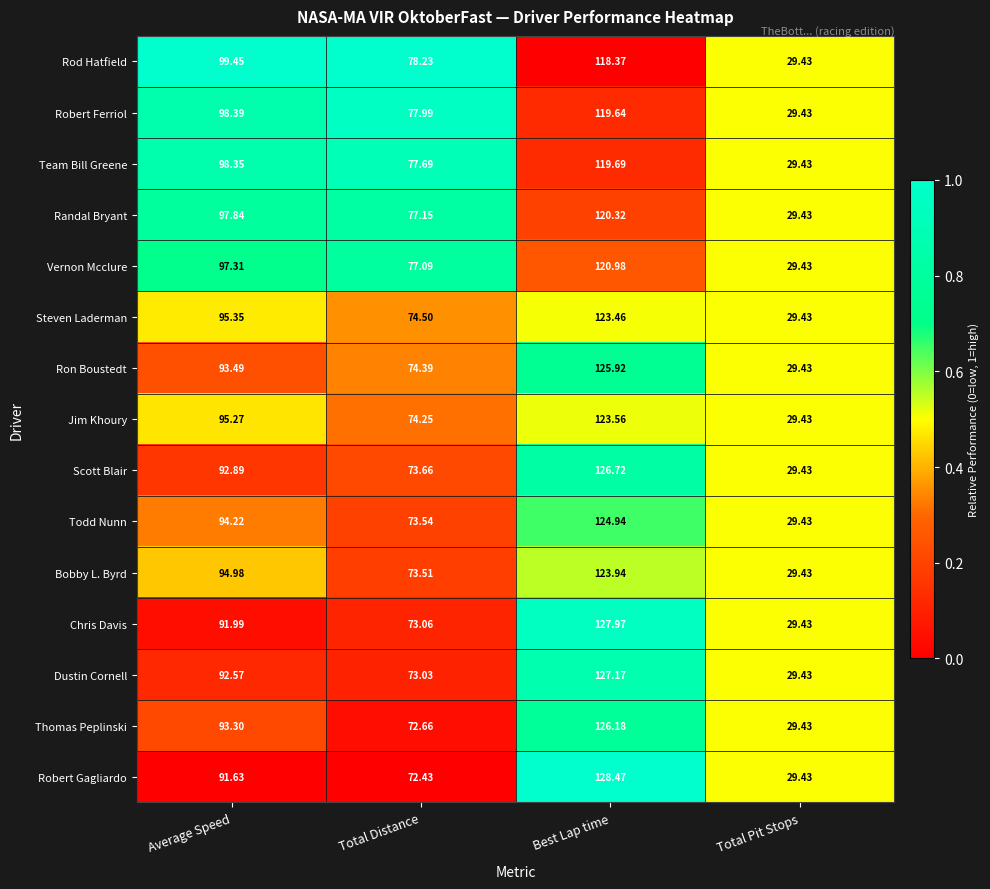

Where is Vernon Mcclure nearest to the value 75?

Total Distance